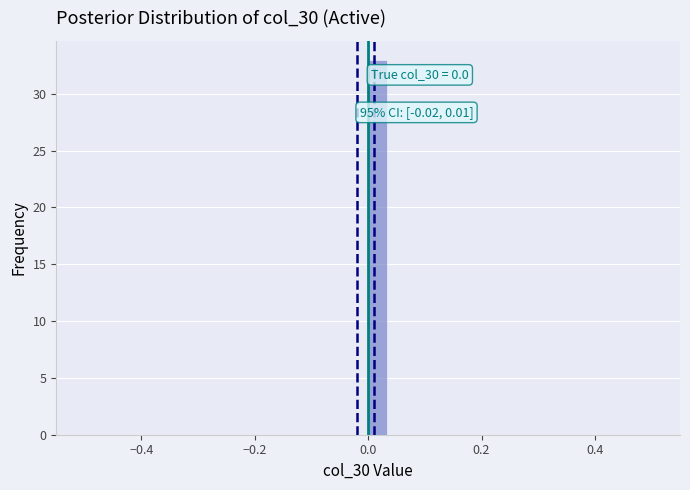

Read against the x-axis, roughly where is the centre of the tallest bar?

0.02